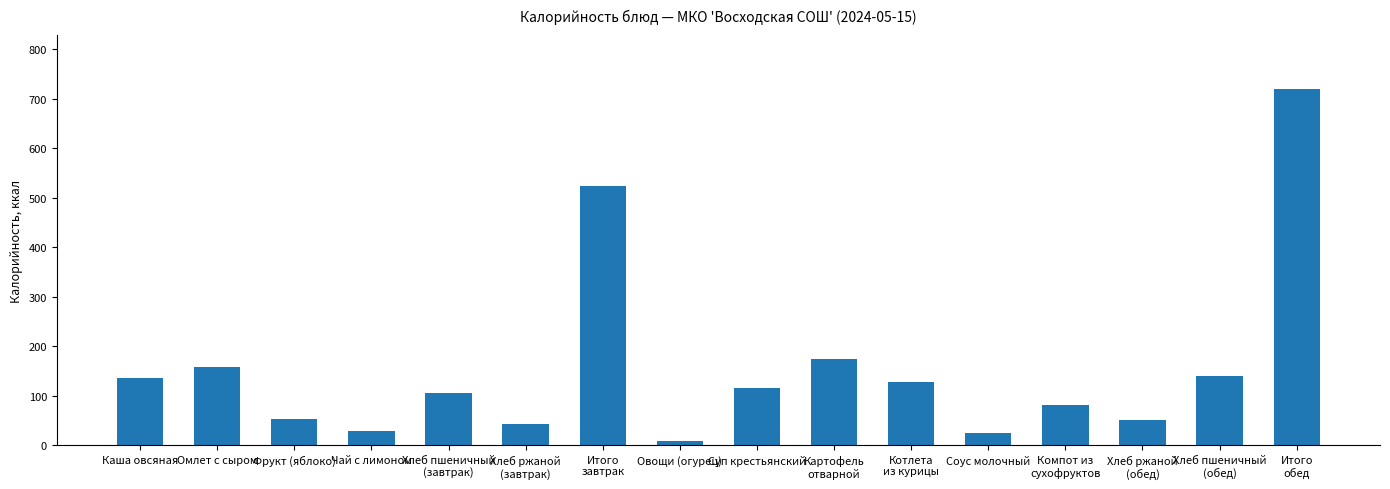

What is the average value?

155.6